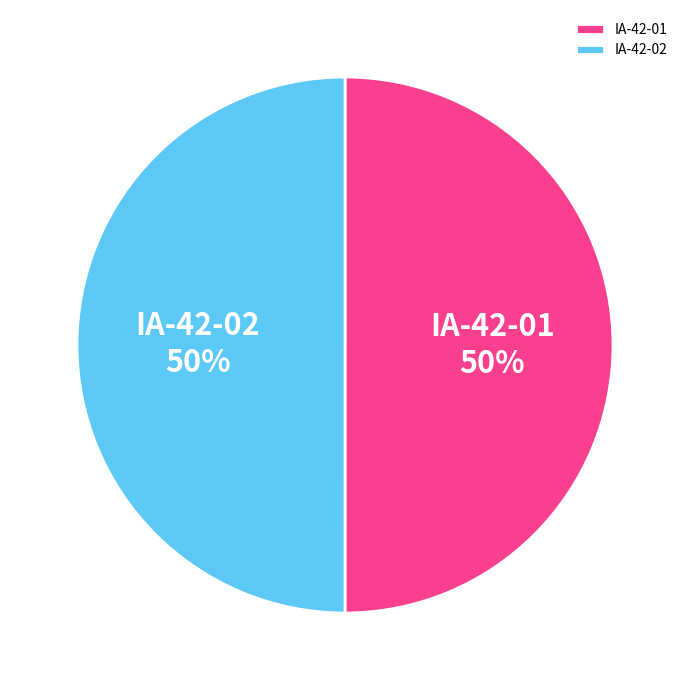

What is the ratio of the value at IA-42-01 to the value at IA-42-02?

1.0